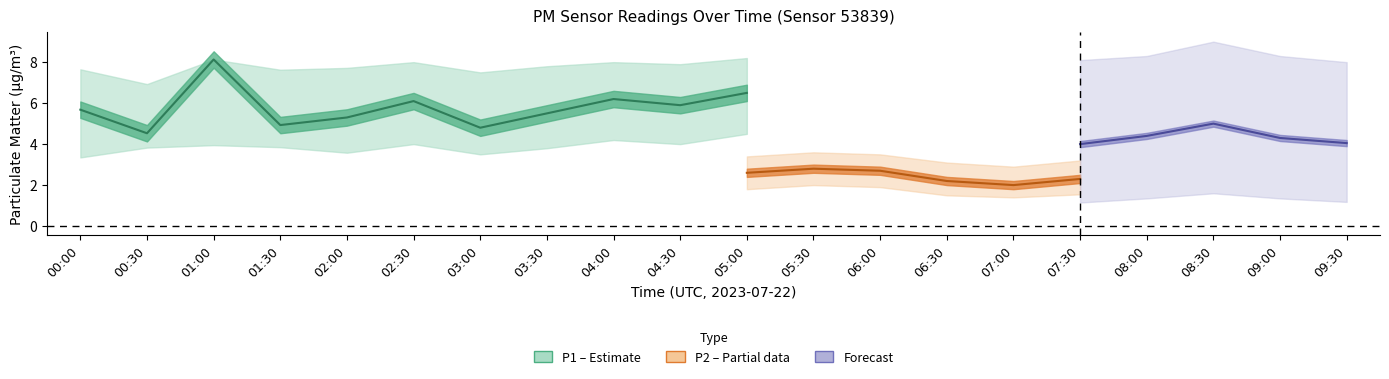

Where does the P1_lower series first go above 4?

04:00